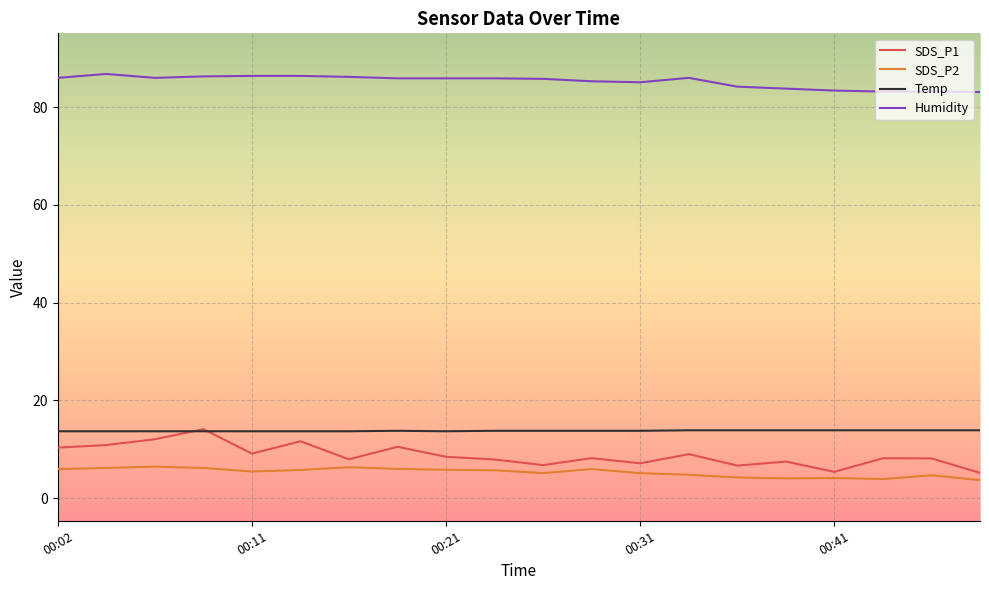

Which series has the widest spread of values?

SDS_P1